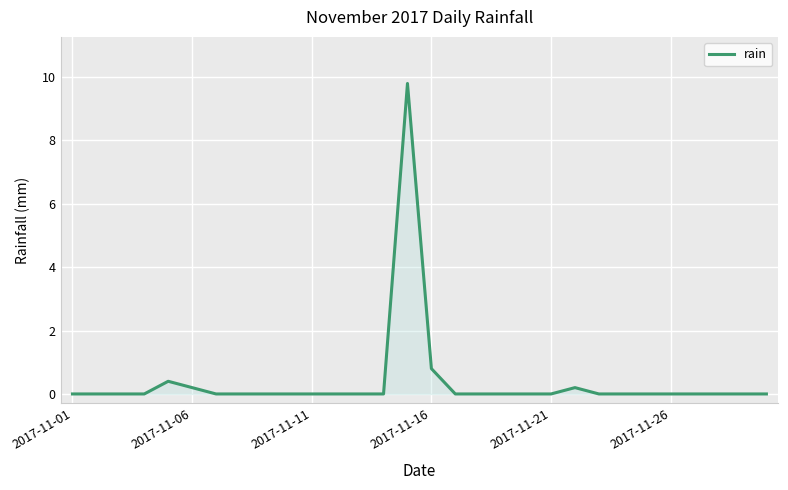

What is the average value?

0.4